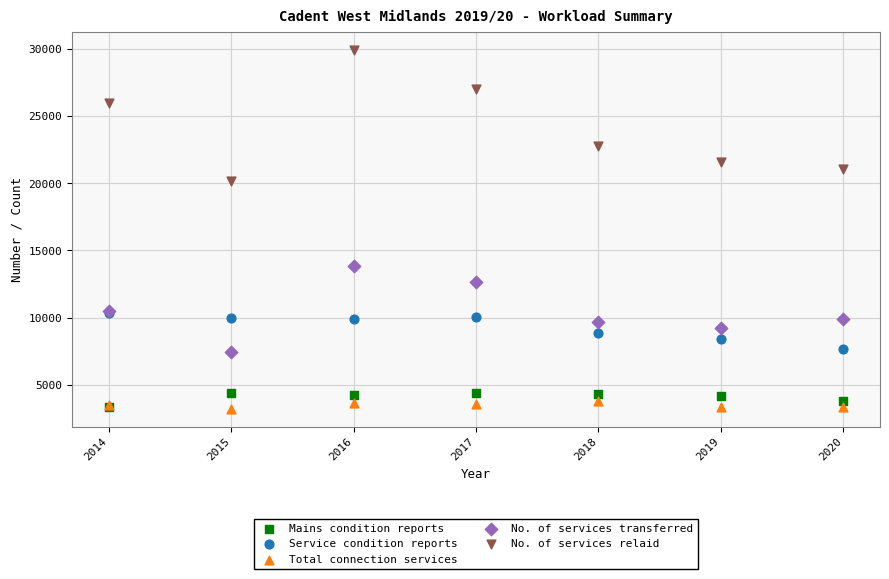

Across all series, what Y value is closest to 16577?

13848